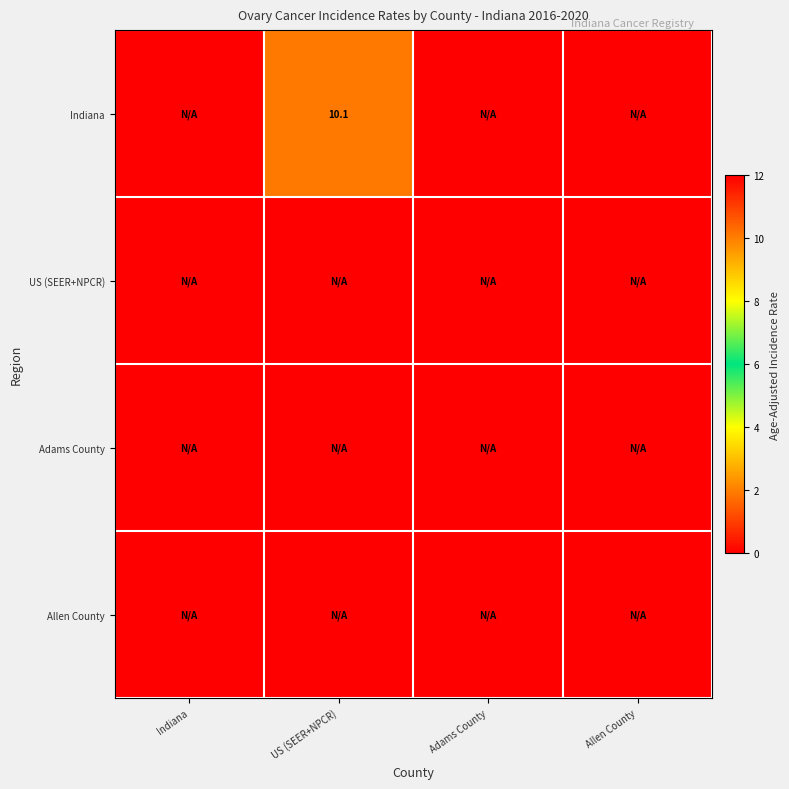

At how many categories does at least one series exceed 1?

1